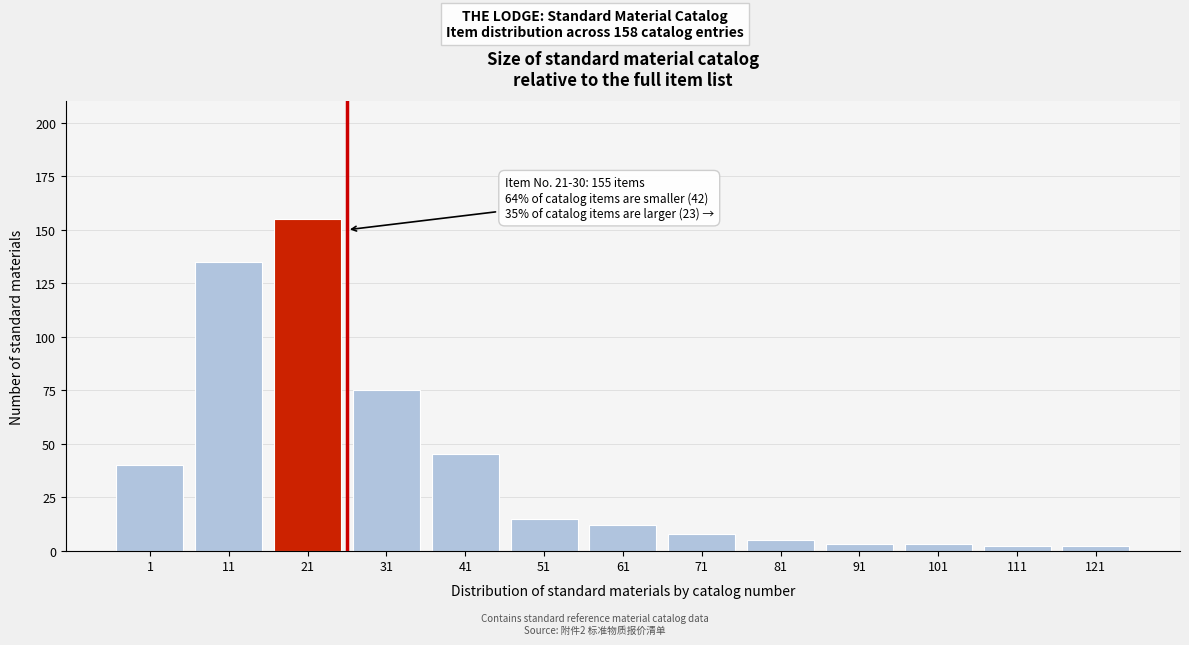

Reading left to right, list all the values displayed in this chart.

40	135	155	75	45	15	12	8	5	3	3	2	2